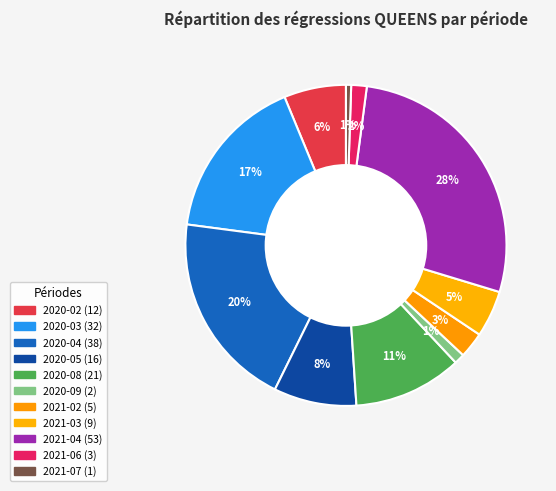

Count the number of slices in the pie.

11